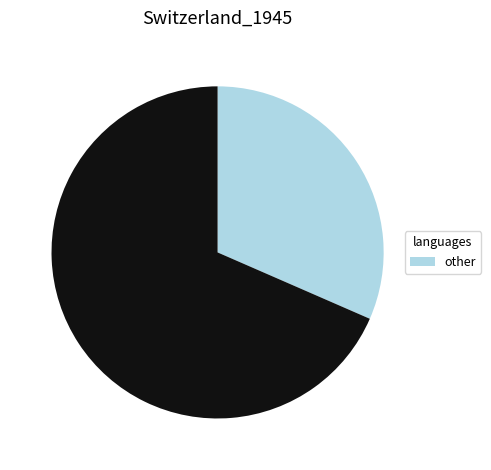

How many slices are in this pie chart?

2